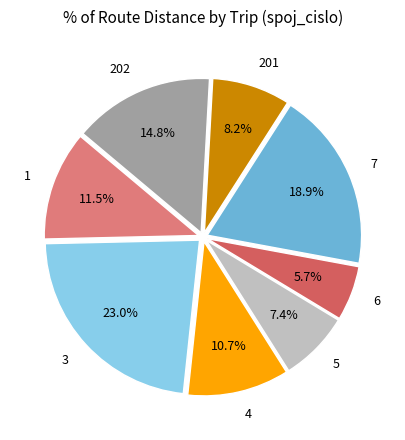

Which category has the biggest portion of the pie?

3